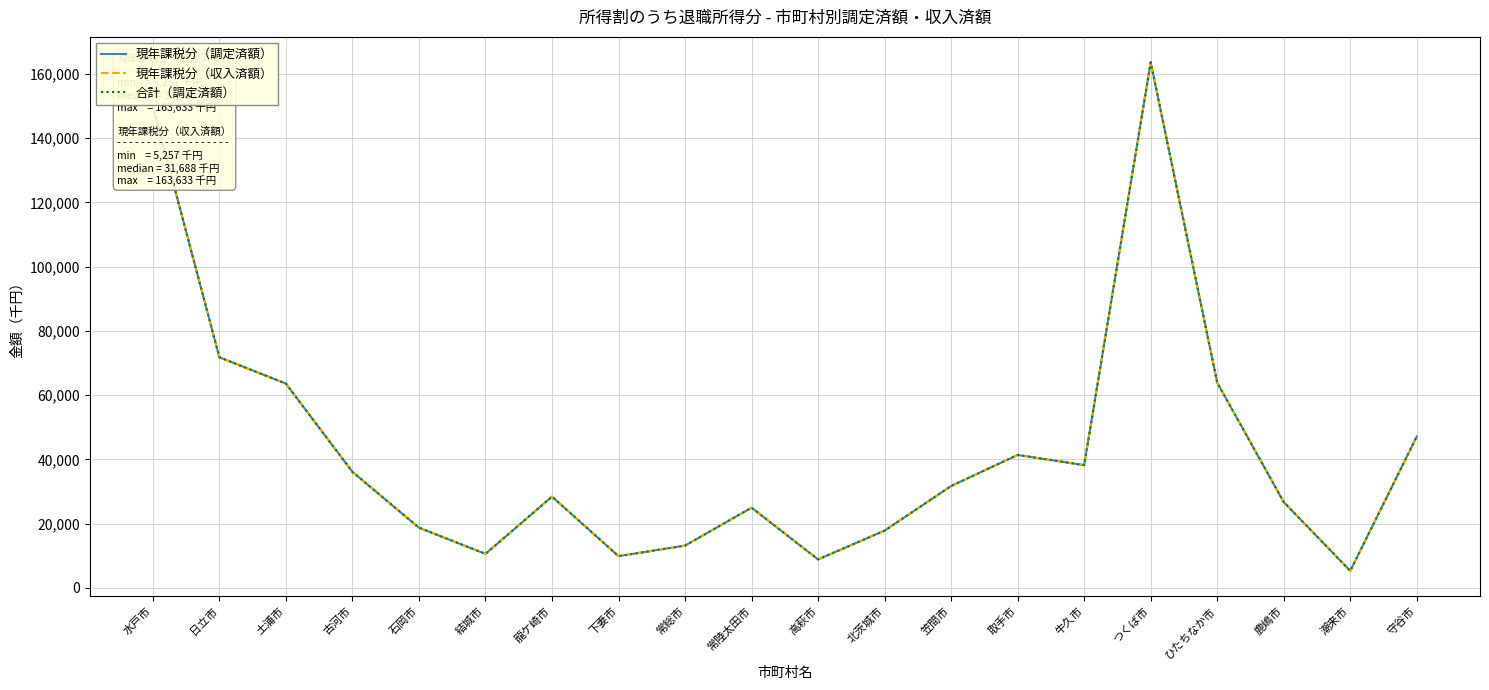

What is the label of the 19th point from the right?

日立市